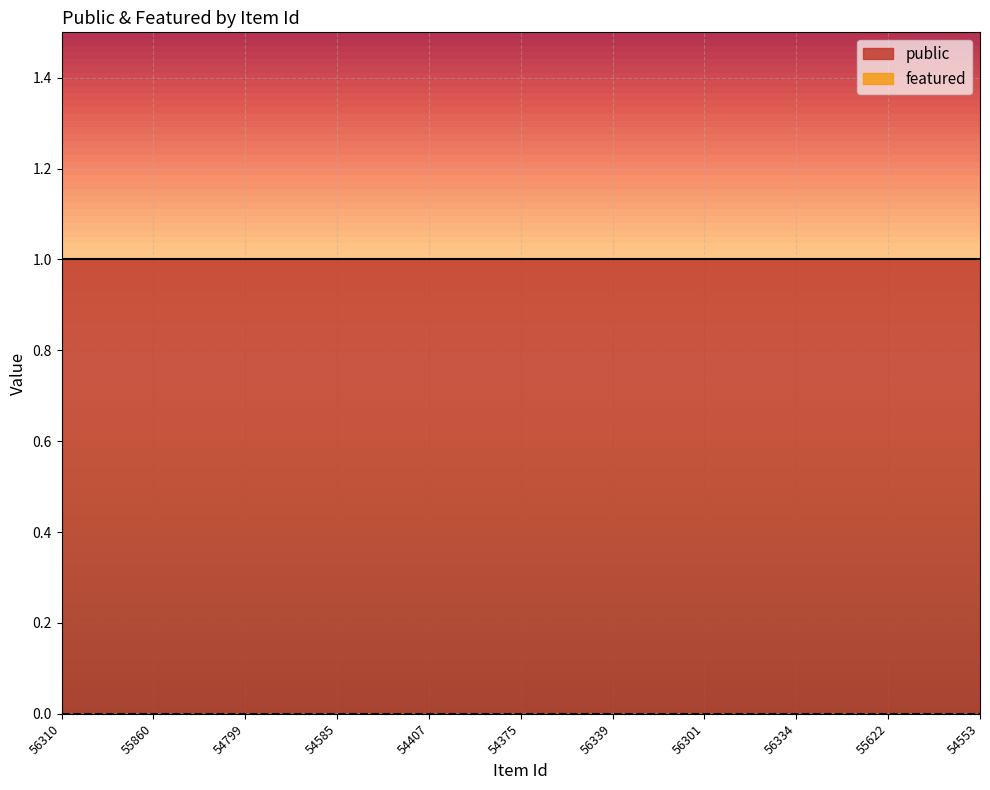

What is the average value of the public series?

1